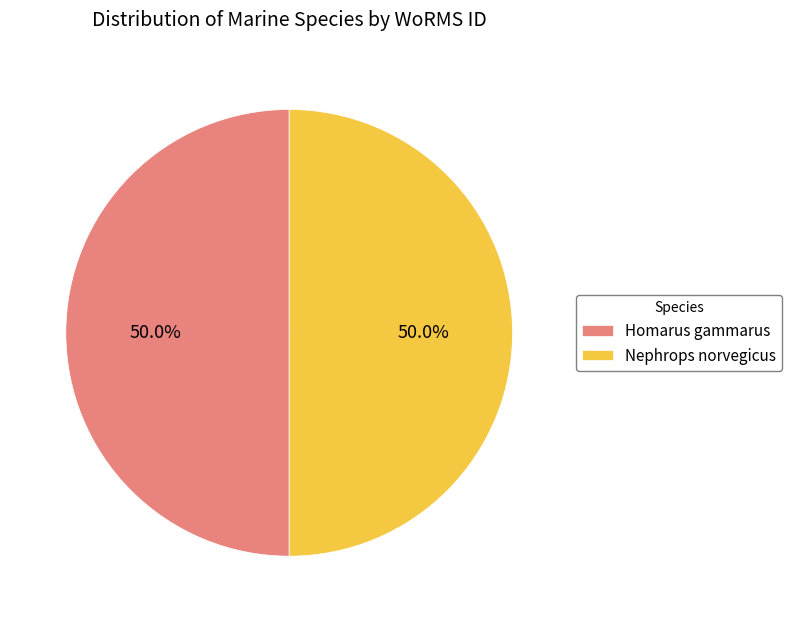

What percentage do Homarus gammarus and Nephrops norvegicus together represent?

100.0%